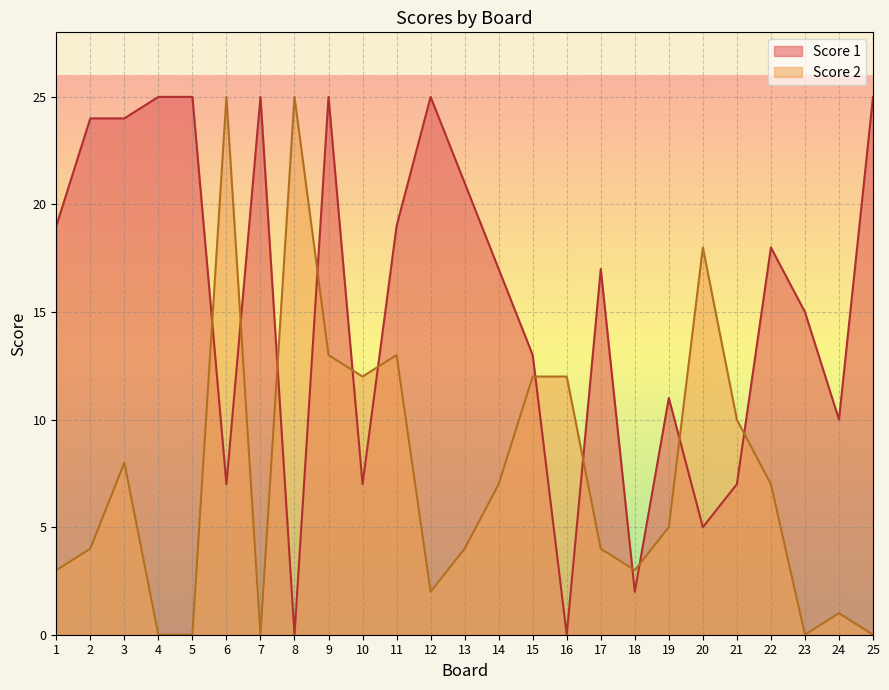

After their last crossing, which series has the higher values: Score 1 or Score 2?

Score 1